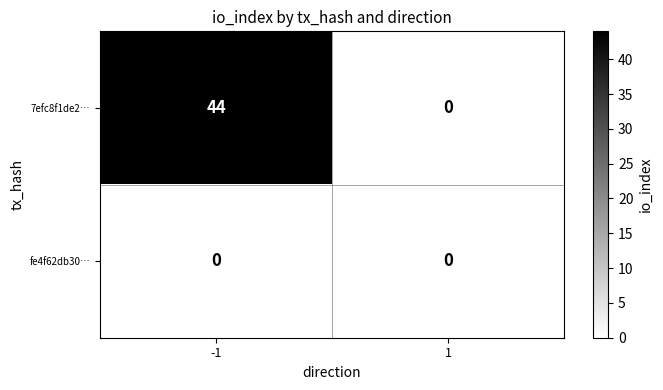

At how many categories does at least one series exceed 17?

1